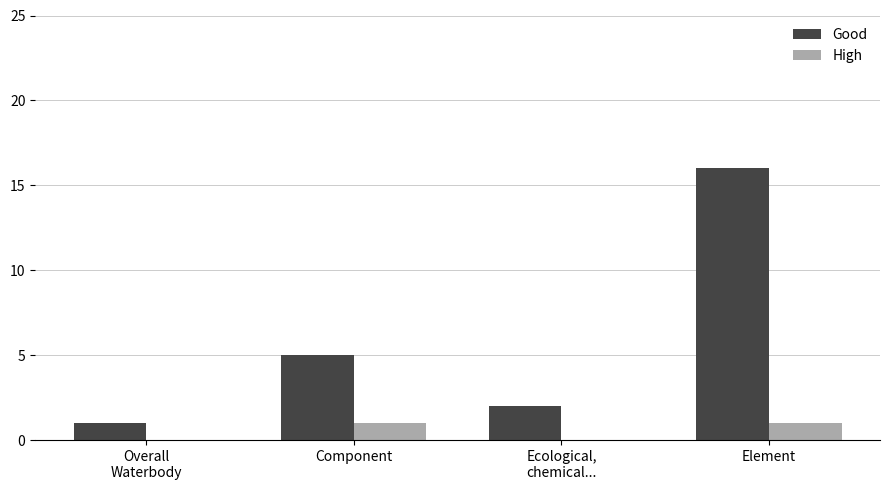

Is the value of Good at Element greater than the value of High at Overall
Waterbody?

Yes